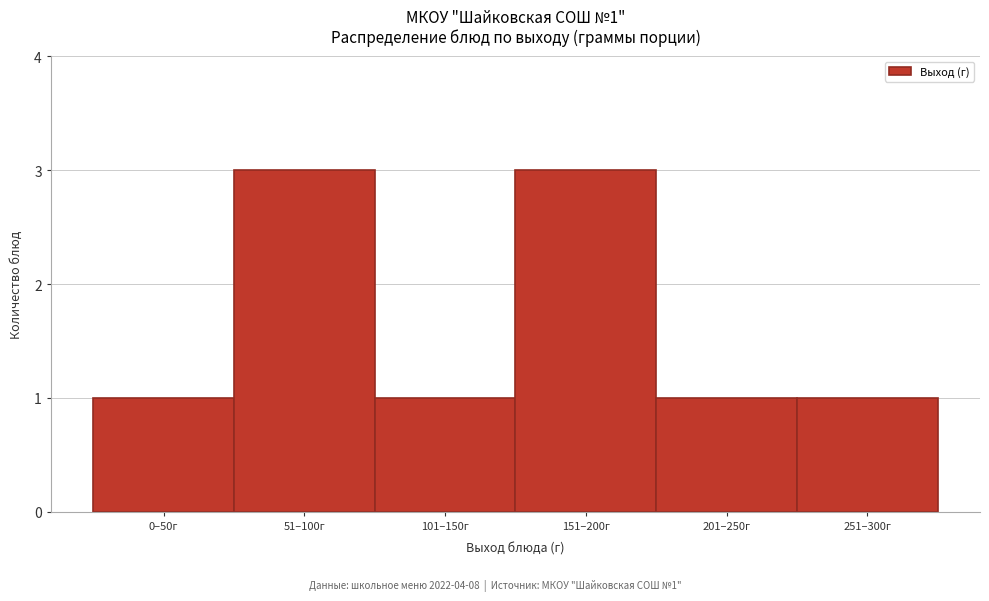

Reading left to right, list all the values displayed in this chart.

1	3	1	3	1	1